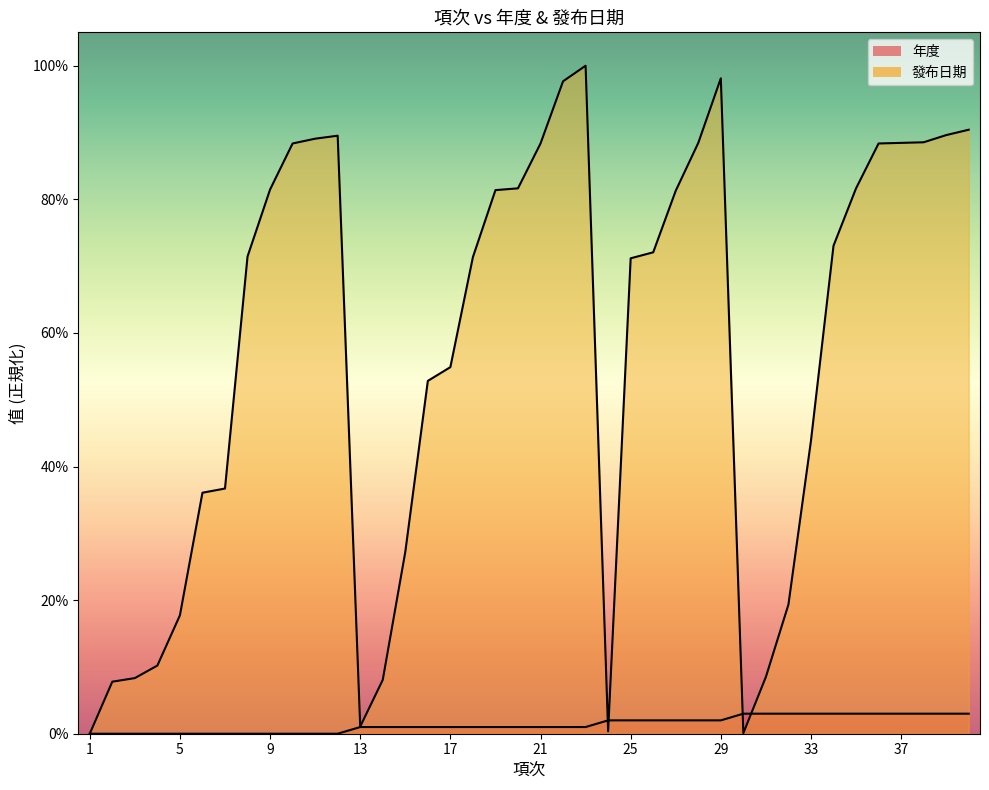

True or false: 發布日期 has more than 0 points higher than both neighbors.

True